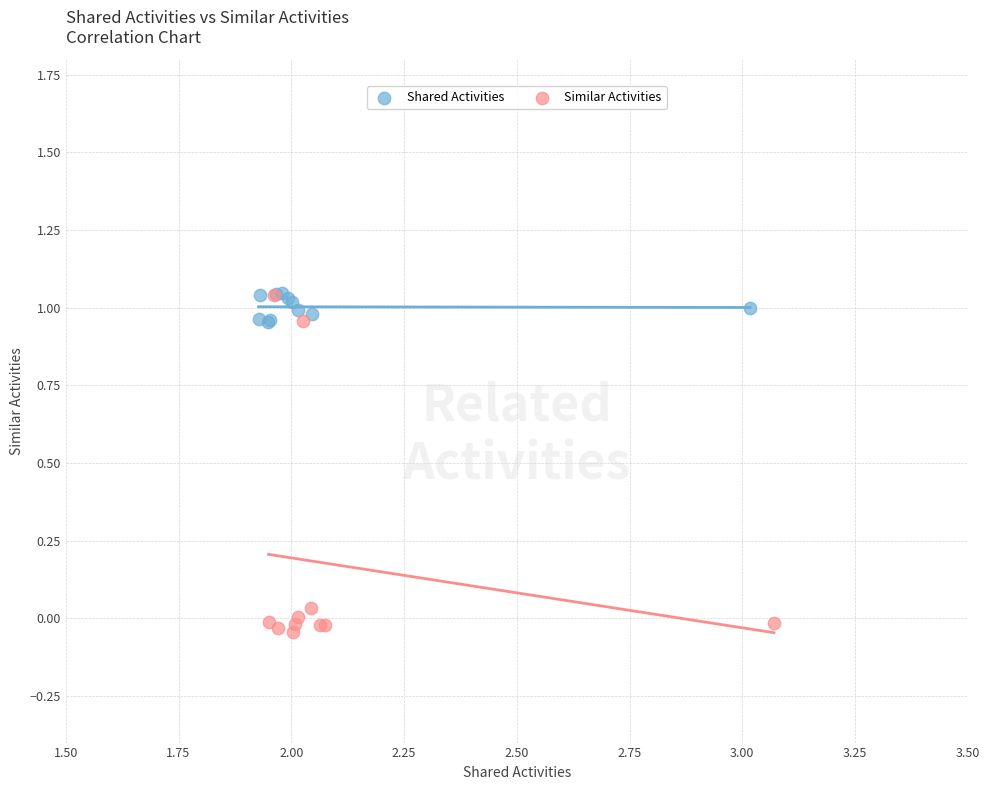

Which series reaches the minimum Y coordinate?

Similar Activities